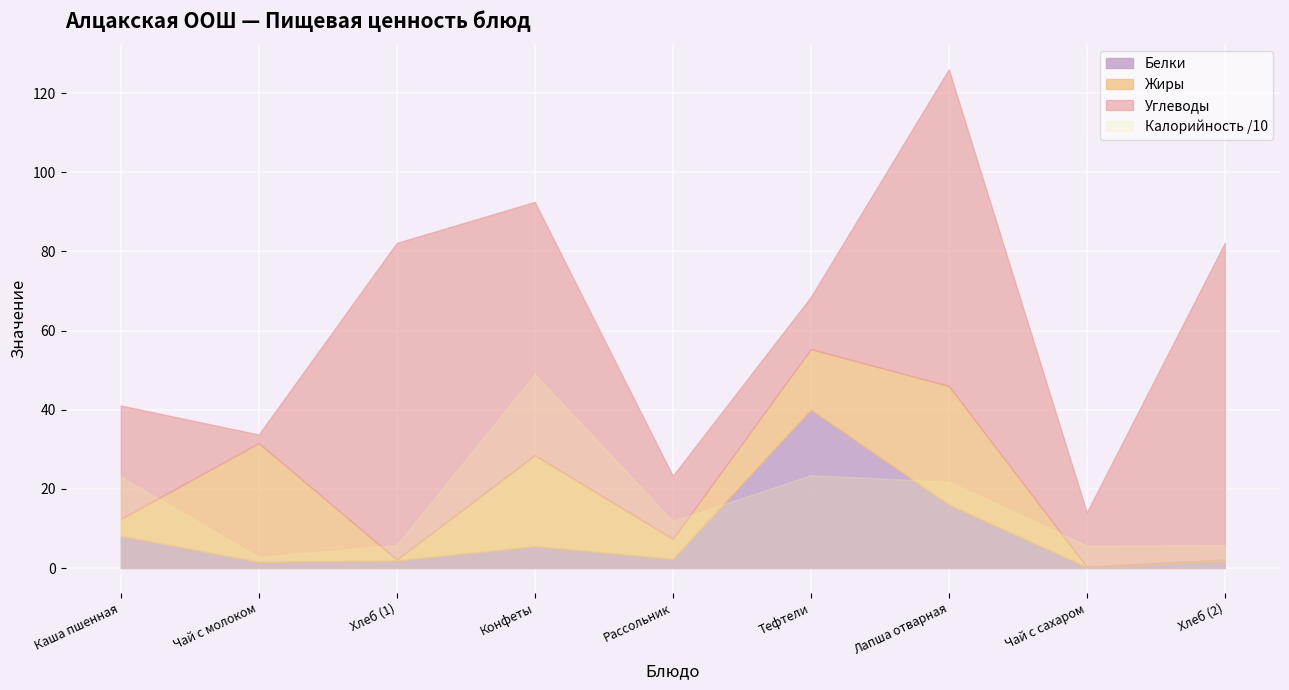

True or false: Белки and Калорийность cross at least once.

True